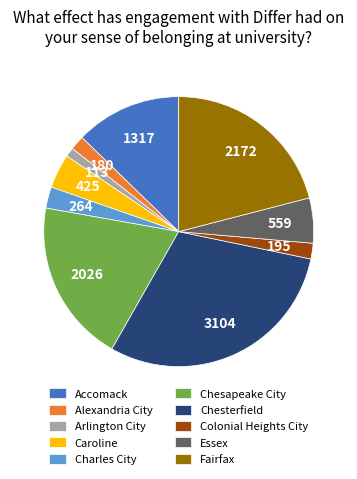

Is there a majority slice in this chart?

No